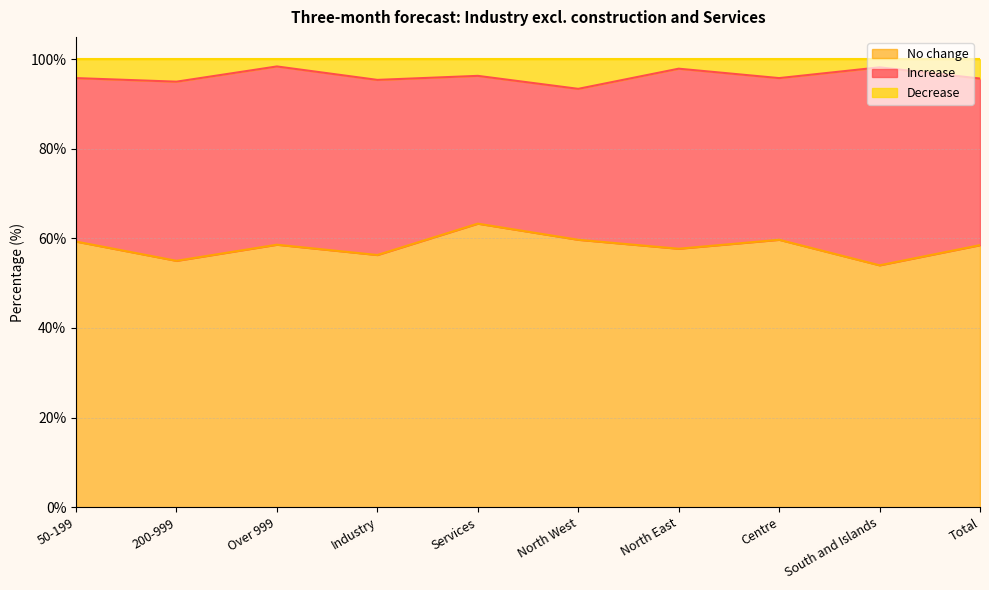

What is the difference between the Decrease values at North West and Centre?

2.4